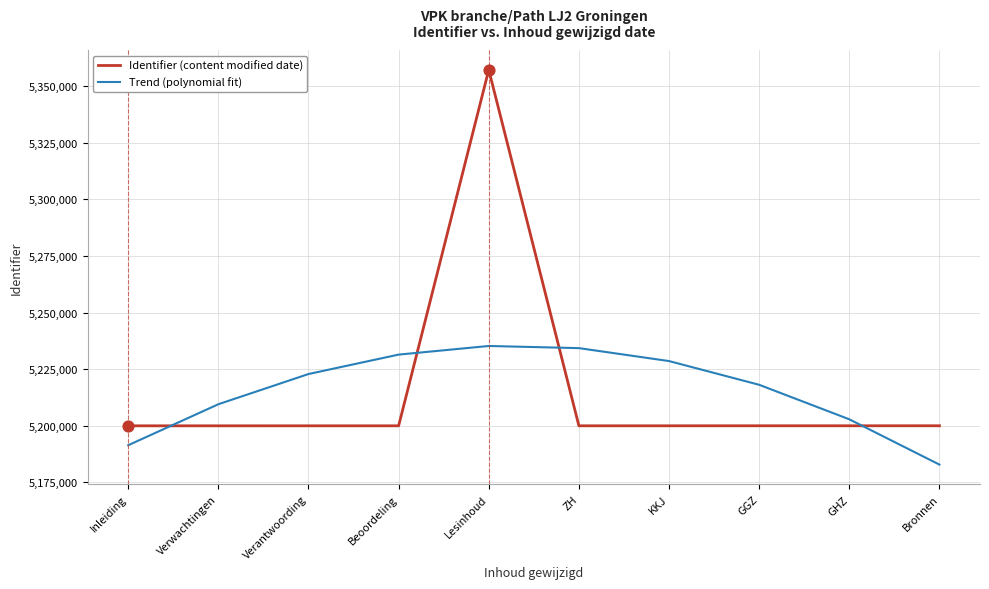

Is the value of Trend (polynomial fit) at ZH greater than the value of Identifier (content modified date) at GHZ?

Yes